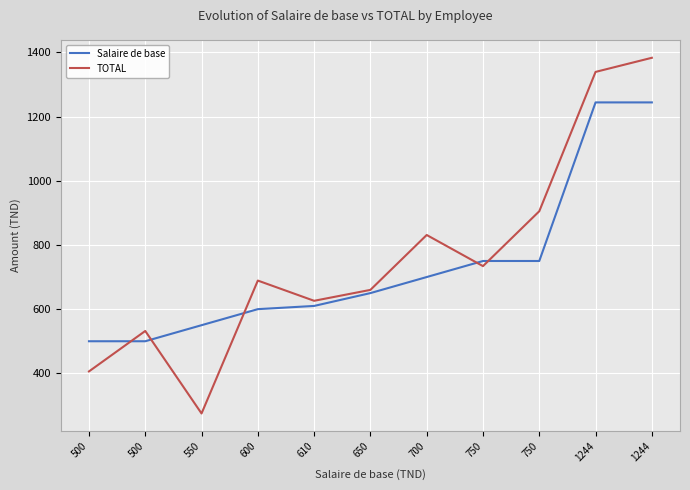

Is the value of Salaire de base at 750 greater than the value of TOTAL at 550?

Yes